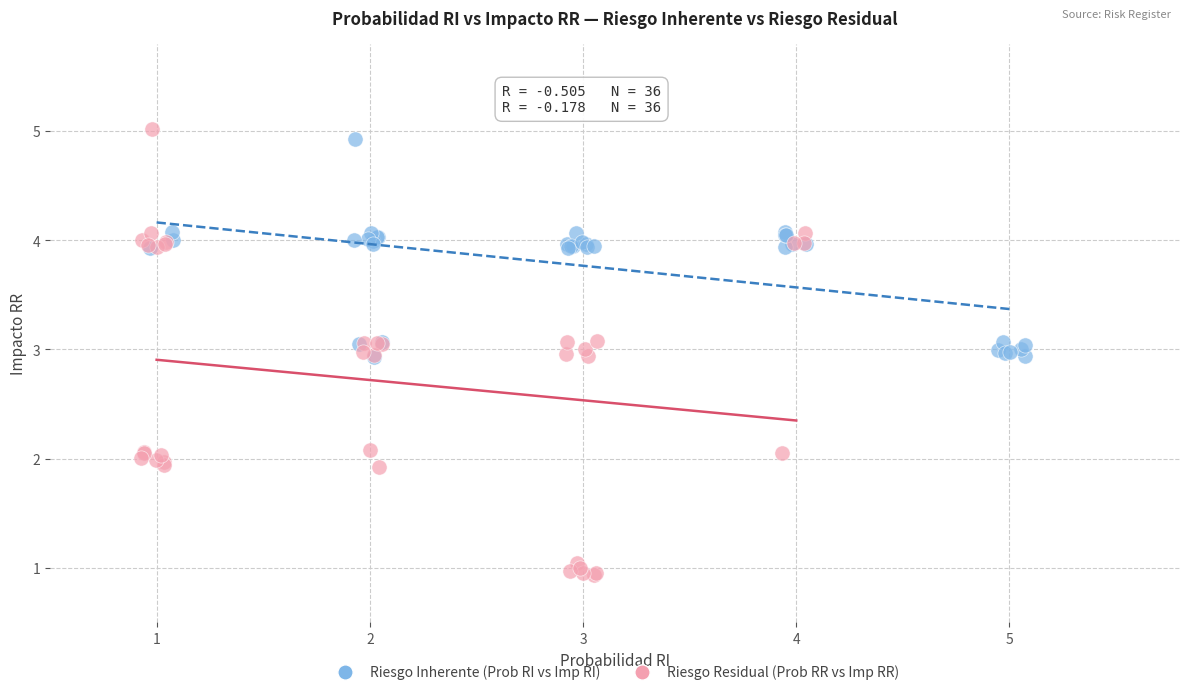

Which series has the largest Y range (max minus min)?

Riesgo Residual (Prob RR vs Imp RR)